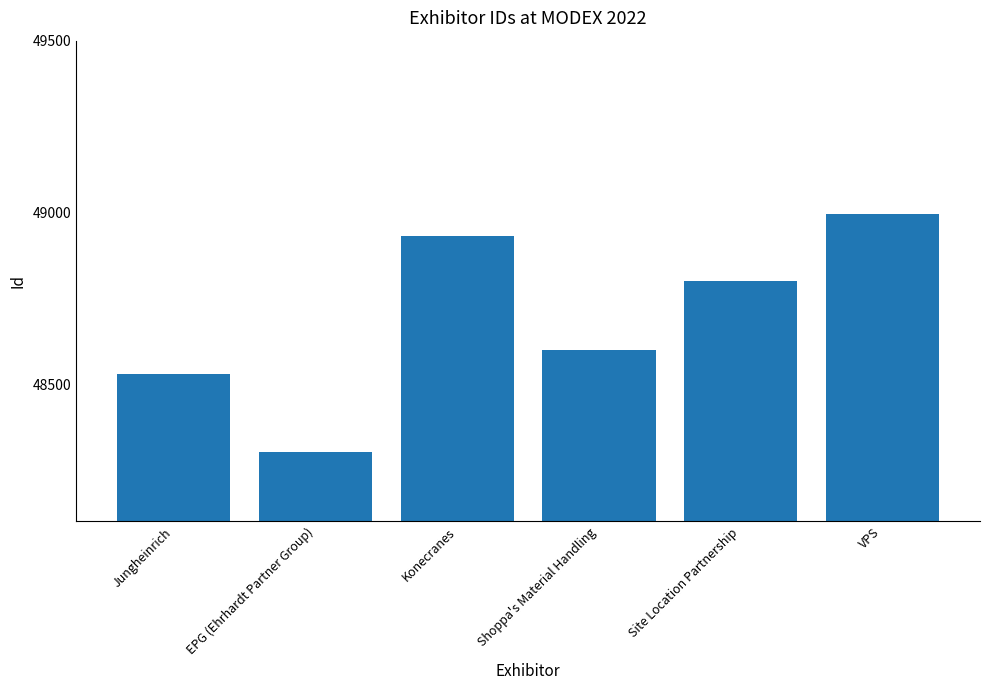

What position from the right is Shoppa's Material Handling?

3